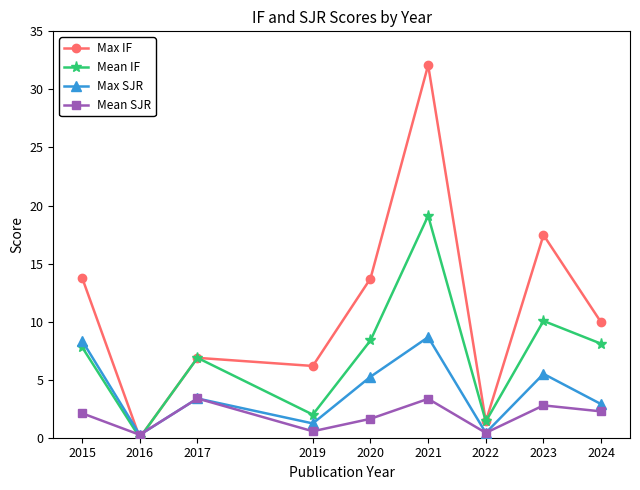

List the series in order of their peak value, lowest first.

Mean SJR, Max SJR, Mean IF, Max IF